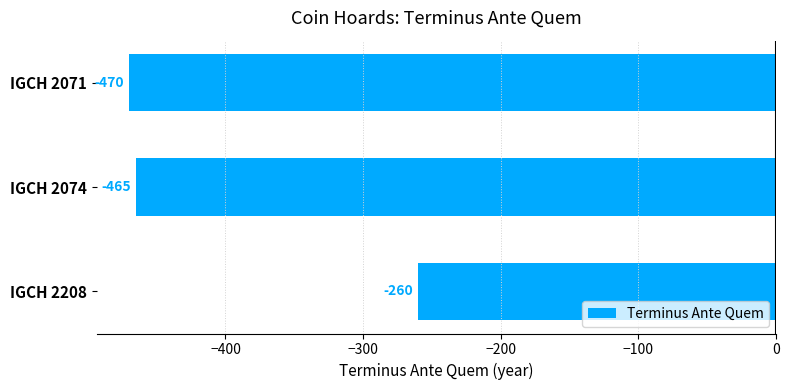

Are the bars grouped side by side (vs. stacked)?

No